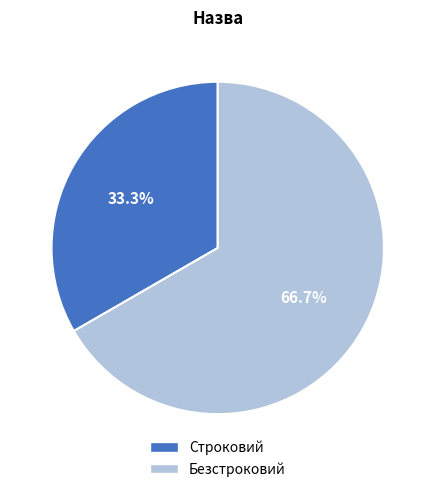

To the nearest percent, what portion does Строковий represent?

33%